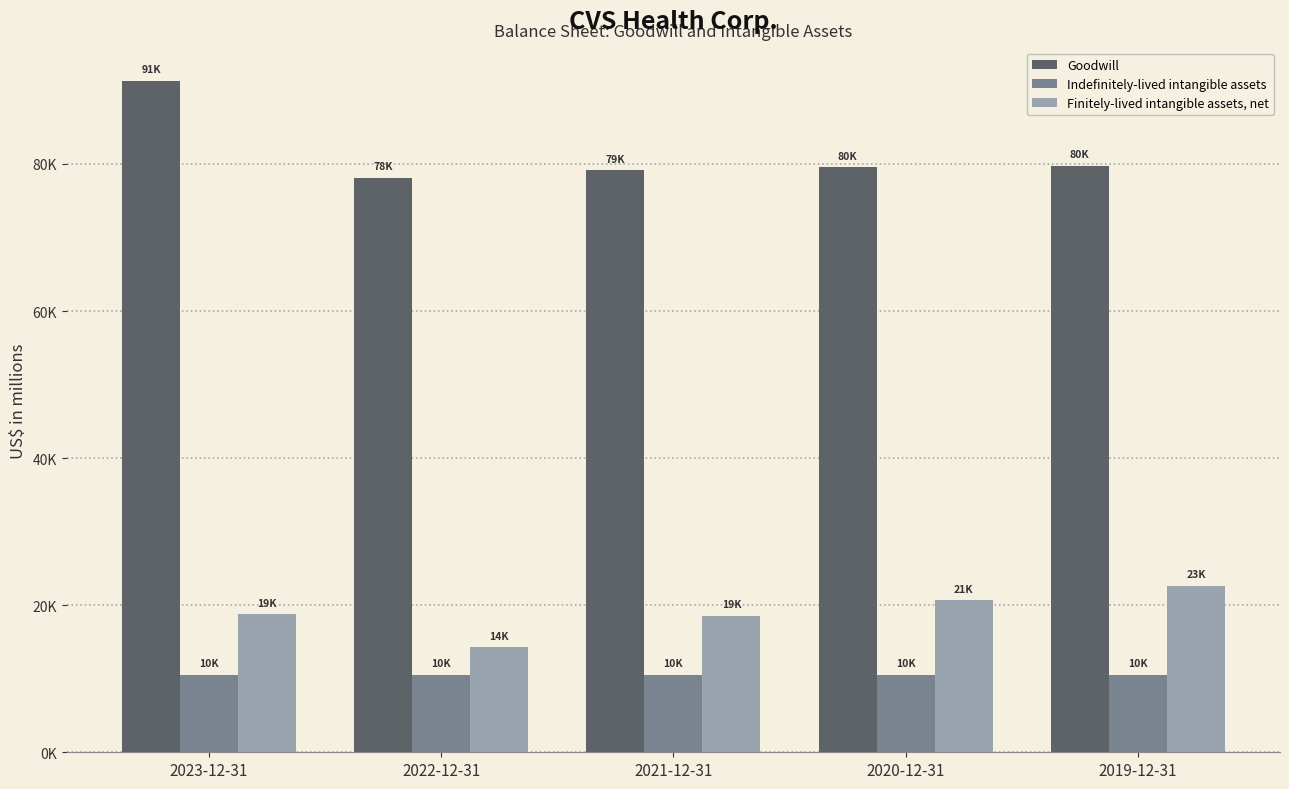

What is the spread (max minus min) of values at 2022-12-31?

67652